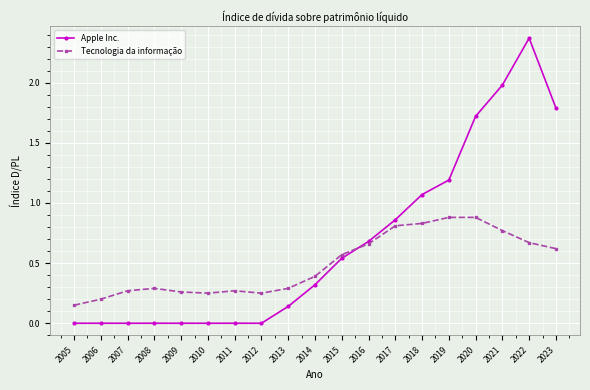

Count the number of data series in this chart.

2